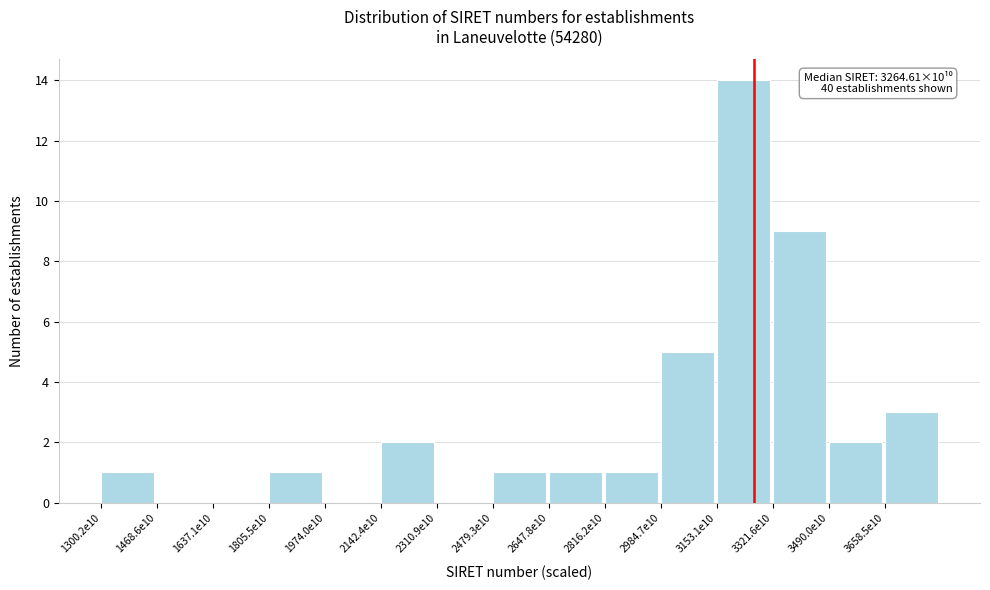

Reading left to right, what are all the values shown in this chart?

1300.2e10=1	1468.6e10=0	1637.1e10=0	1805.5e10=1	1974.0e10=0	2142.4e10=2	2310.9e10=0	2479.3e10=1	2647.8e10=1	2816.2e10=1	2984.7e10=5	3153.1e10=14	3321.6e10=9	3490.0e10=2	3658.5e10=3